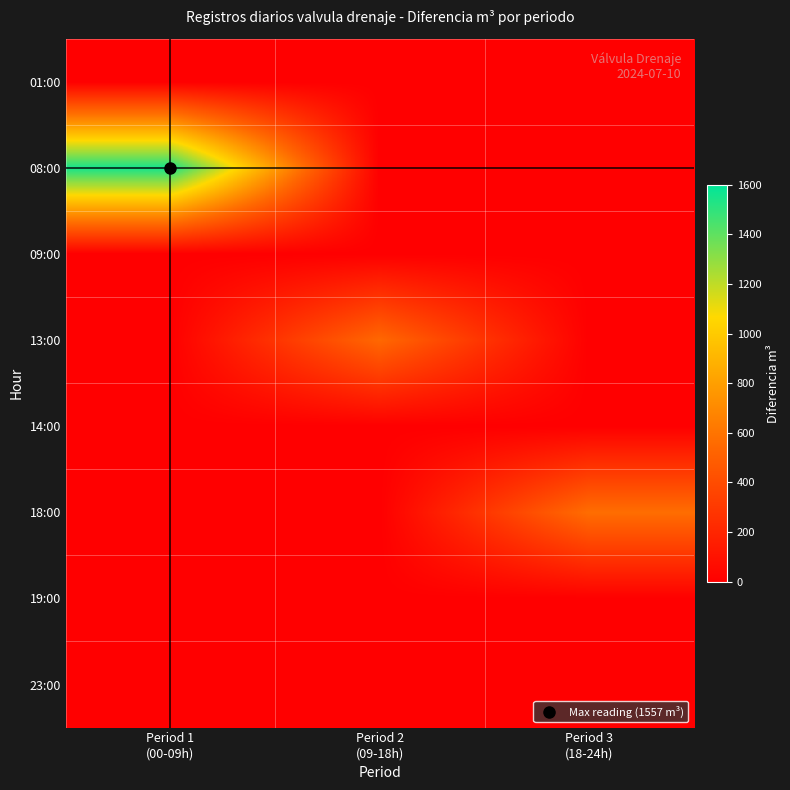

Between Period 2
(09-18h) and Period 1
(00-09h), which is larger?

Period 2
(09-18h)